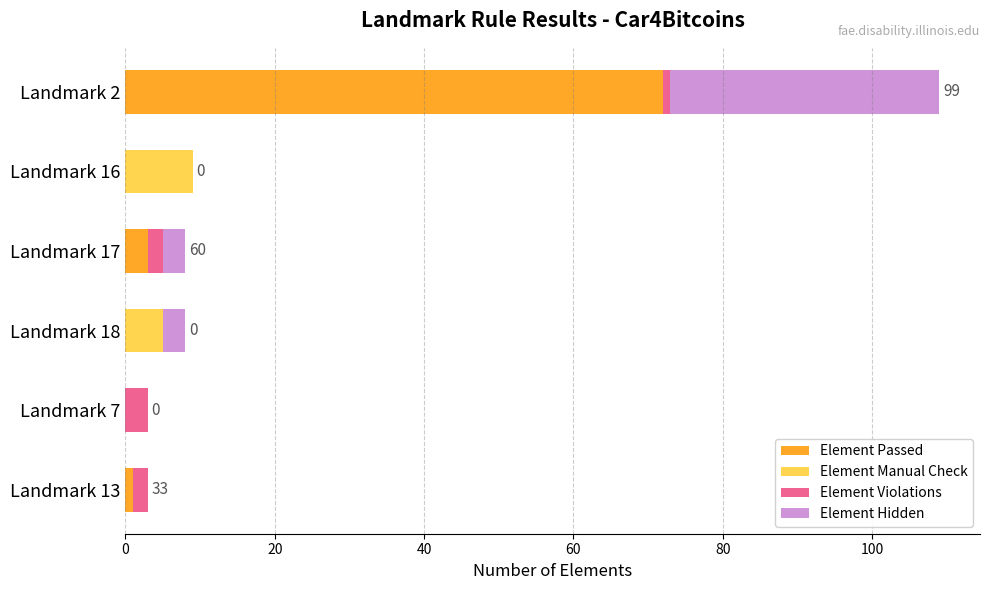

What is the highest value of the Element Passed series?

72